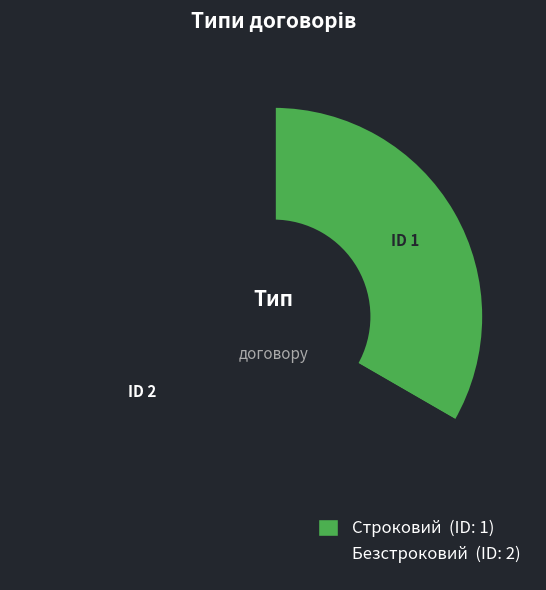

Count the number of slices in the pie.

2